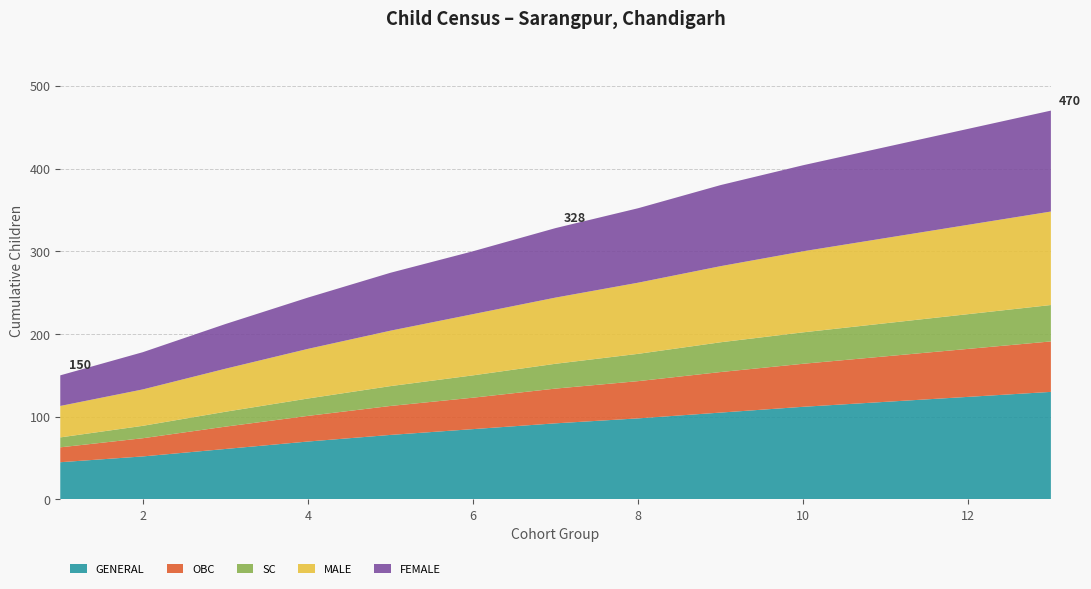

Reading left to right, extract all data points from this chart.

GENERAL: 45	52	61	70	78	85	92	98	105	112	118	124	130
OBC: 18	22	27	31	35	38	42	45	49	52	55	58	61
SC: 12	15	18	21	24	27	30	33	36	38	40	42	44
MALE: 38	44	52	60	67	74	80	86	92	98	103	108	113
FEMALE: 37	45	54	62	70	76	84	90	98	104	110	116	122